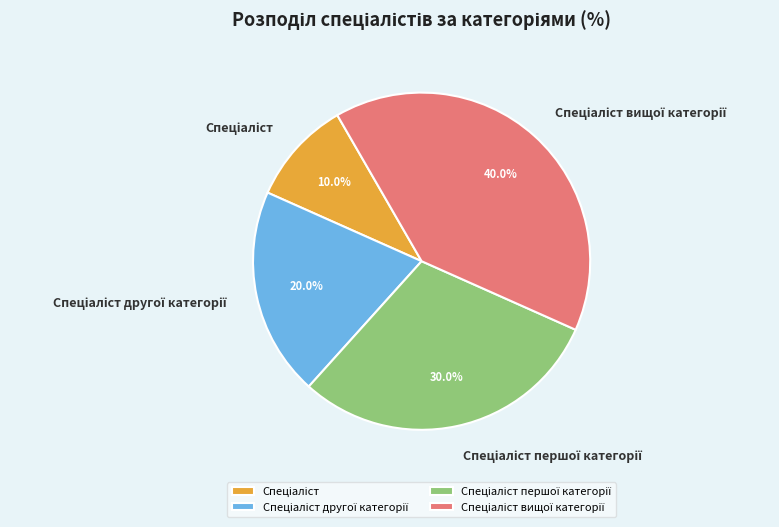

Is there a majority slice in this chart?

No